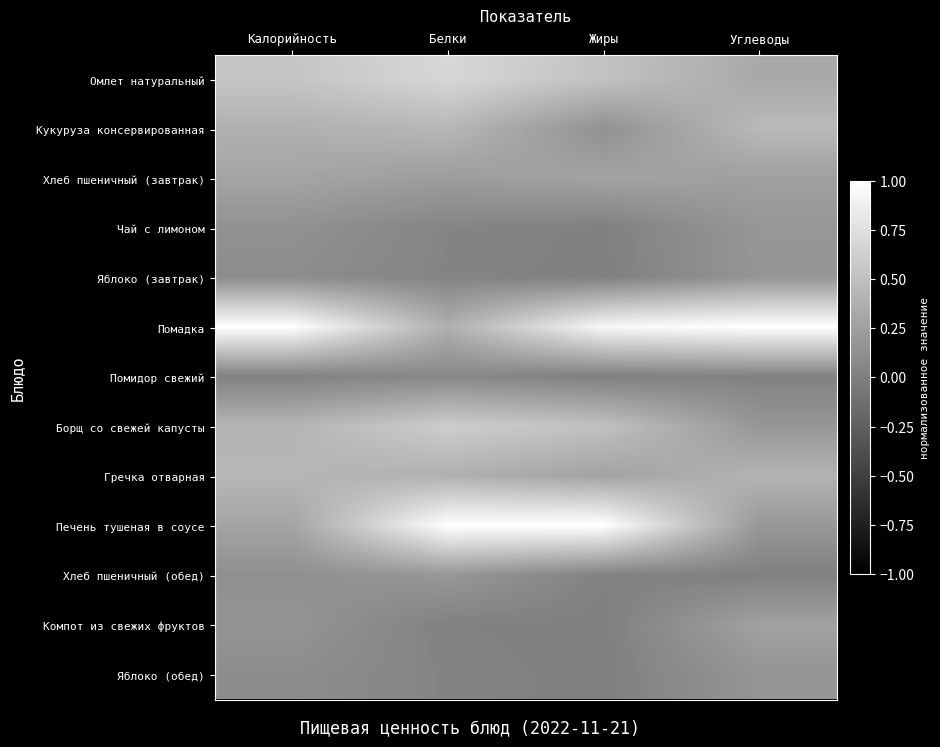

Which series changed the most between Белки and Углеводы?

Печень тушеная в соусе